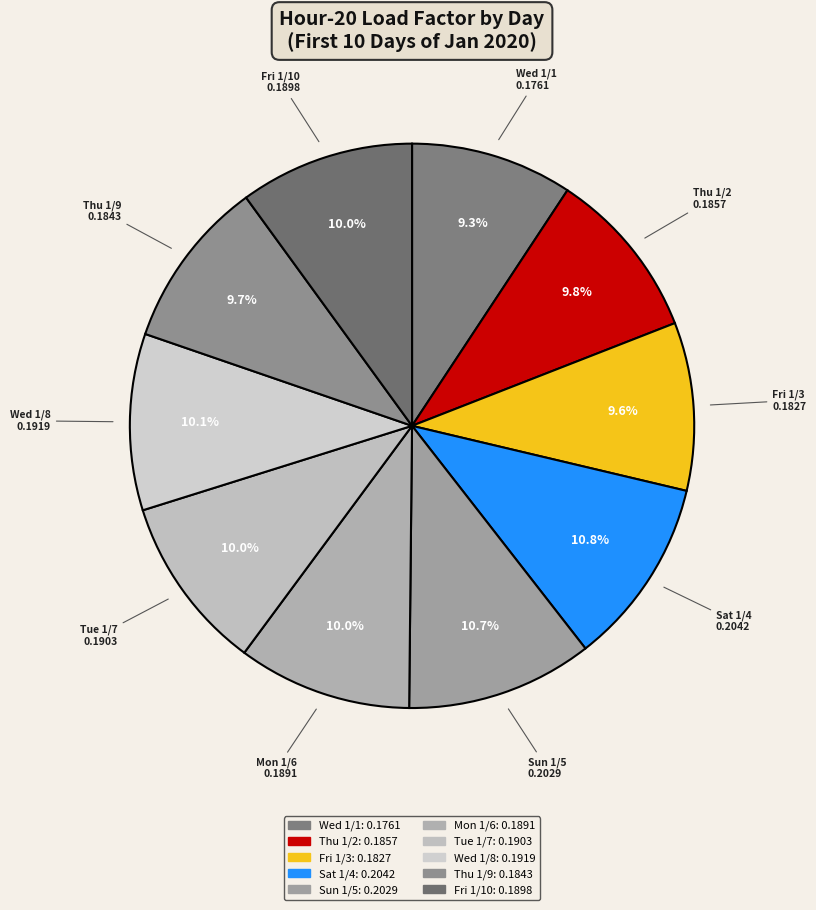

To the nearest percent, what is the average slice percentage?

10%